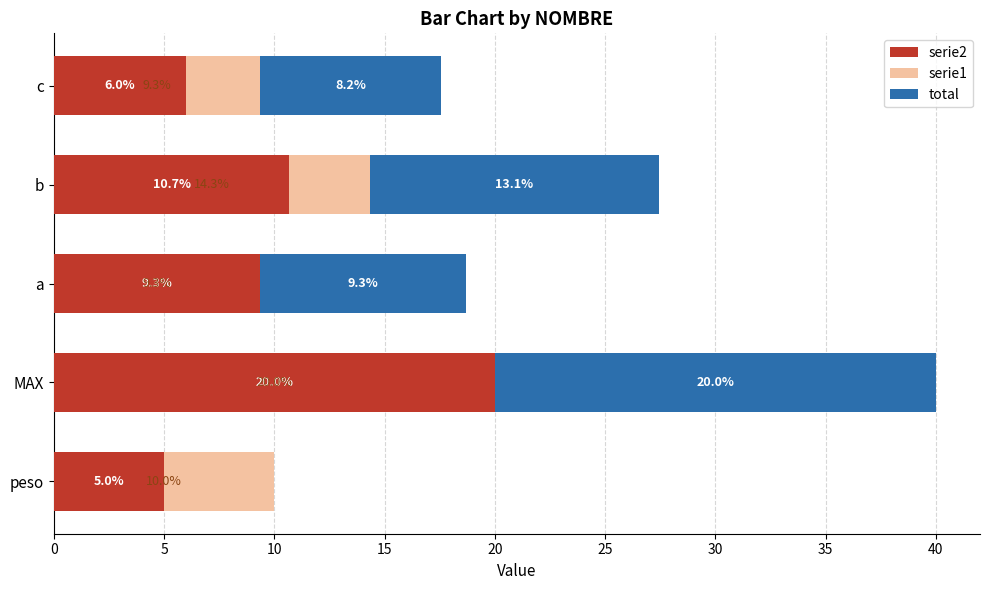

Count the number of categories in the chart.

5